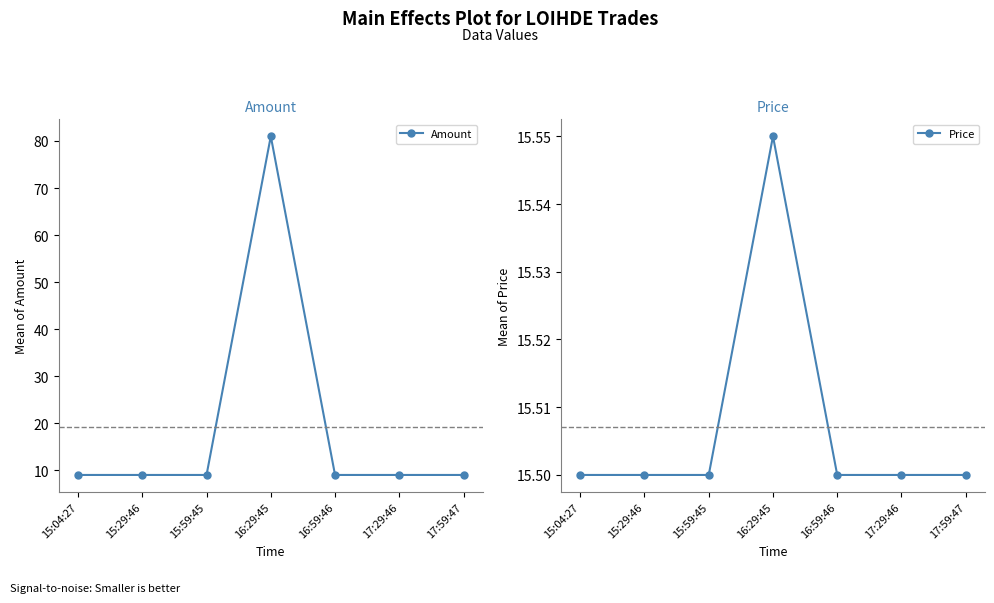

Which label corresponds to the largest value in the chart?

16:29:45